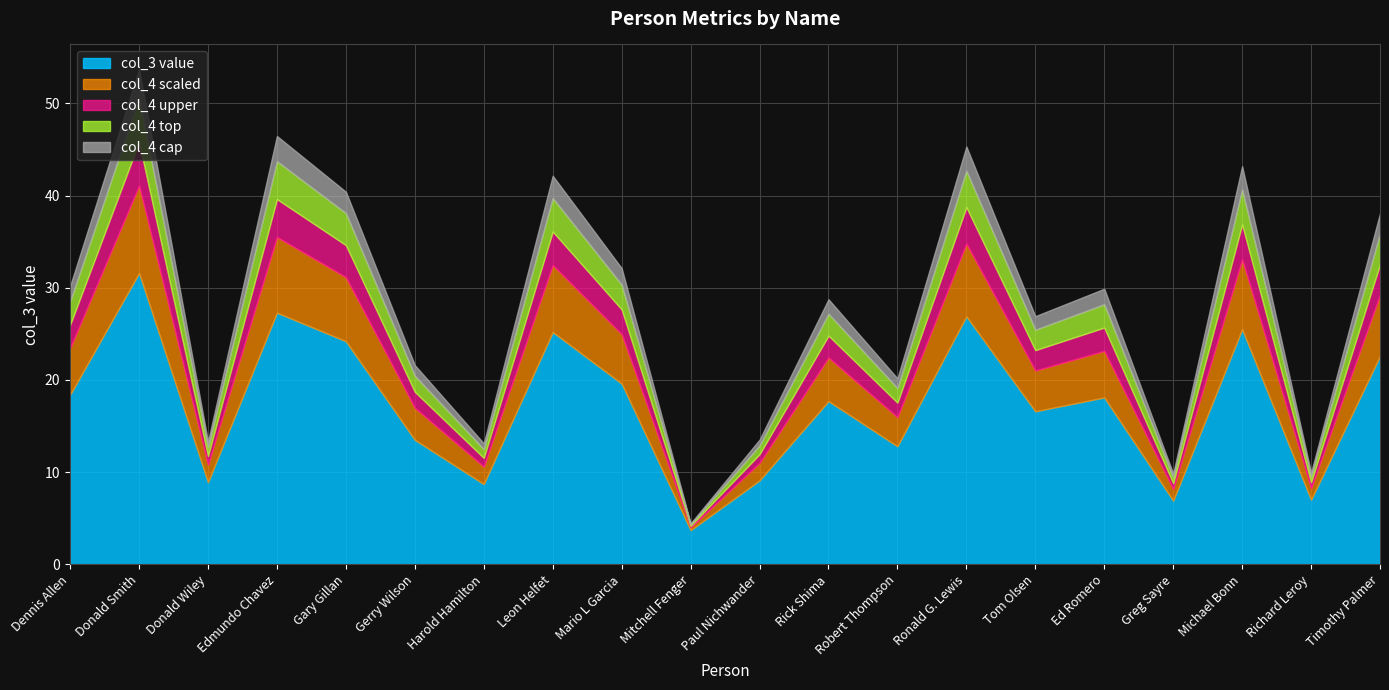

At which label does the data first exceed 18?

Dennis Allen